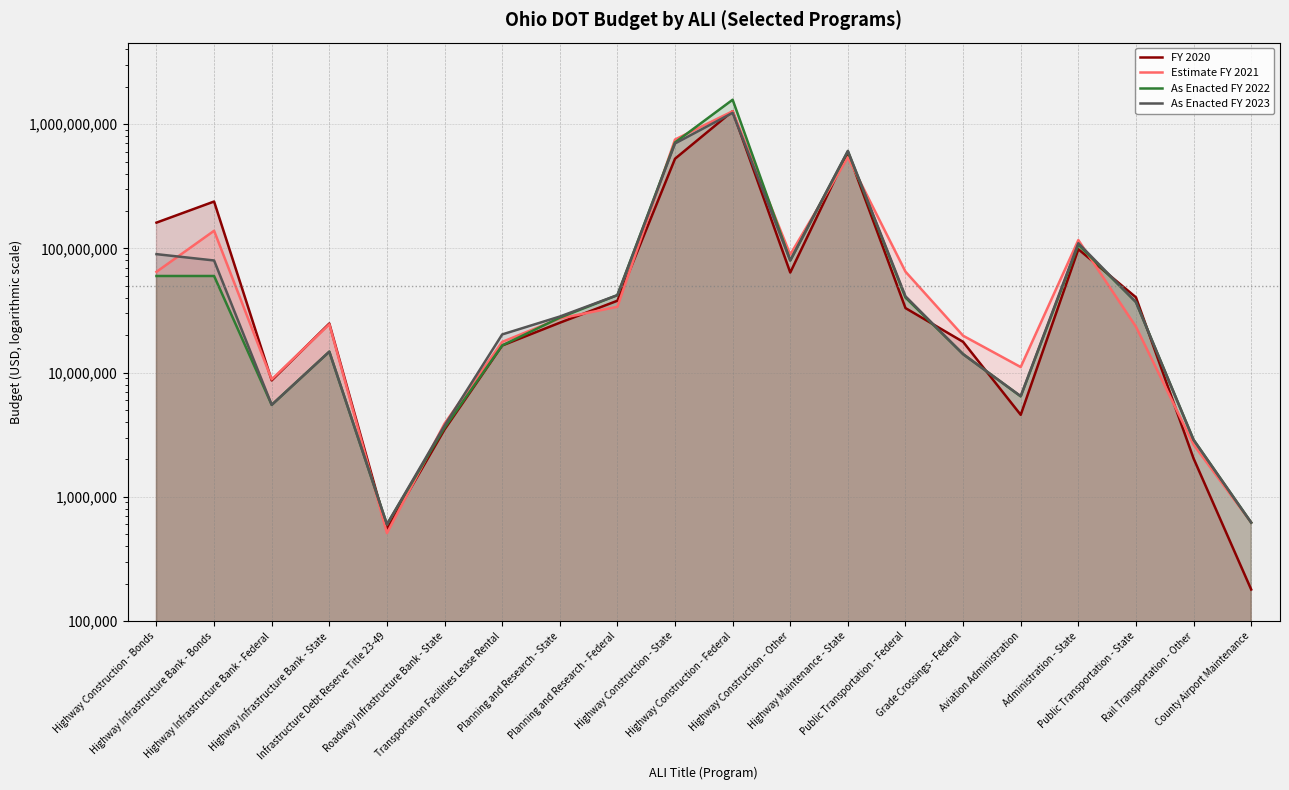

What is the difference between the maximum and minimum values in the FY 2020 series?

1274027577.0